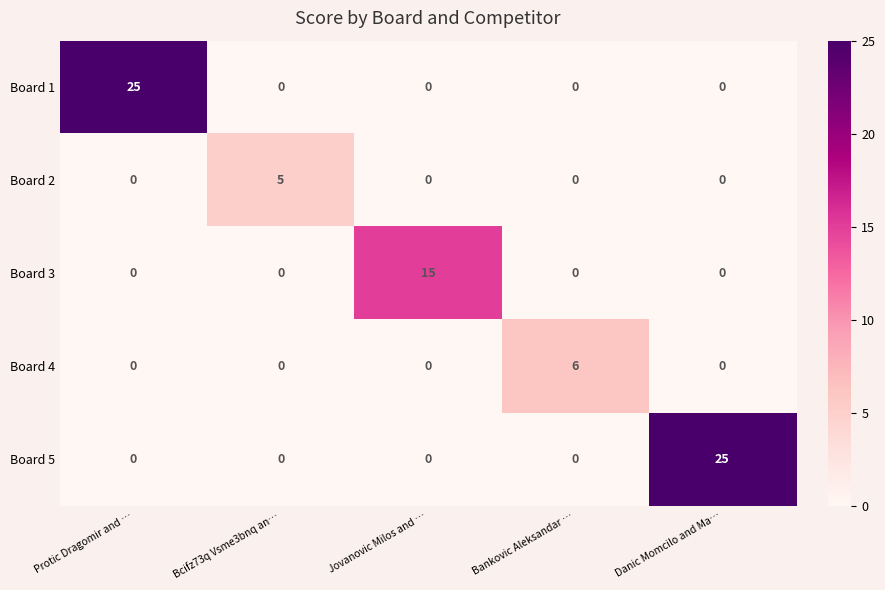

Count the Board 4 values in the range 0 to 1.

4